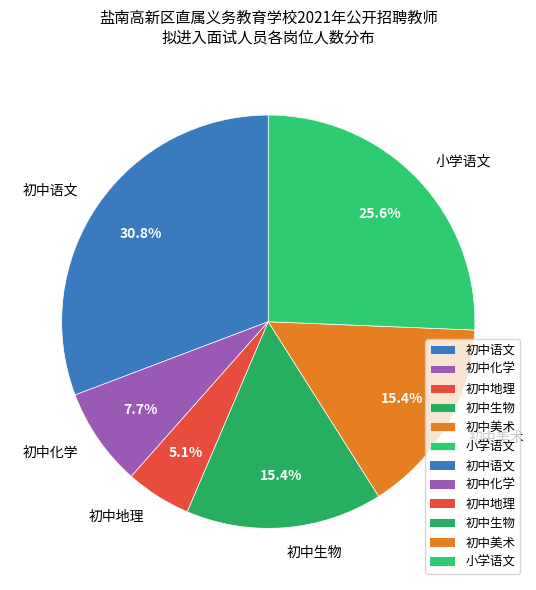

What percentage is the 初中化学 slice, to the nearest percent?

8%